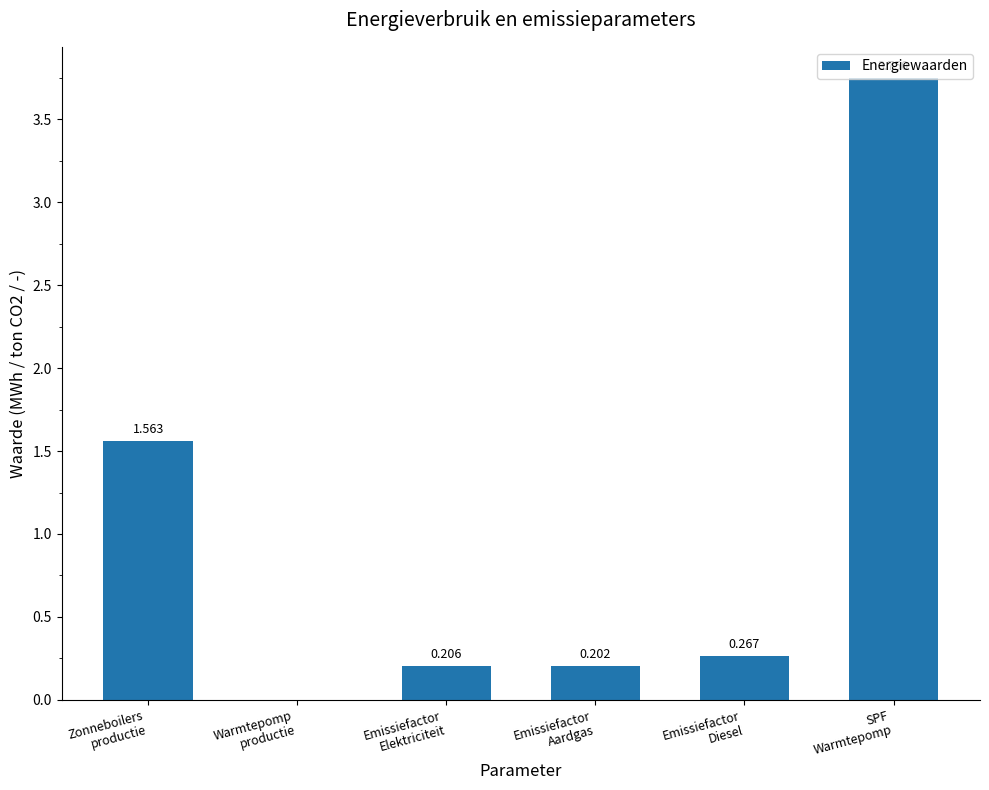

Which label corresponds to the largest value in the chart?

SPF
Warmtepomp